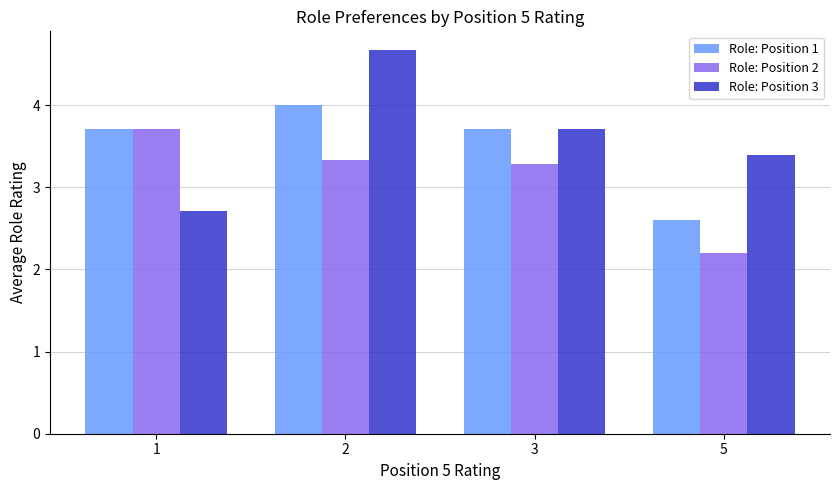

At which label is Role: Position 2 closest to 2?

5